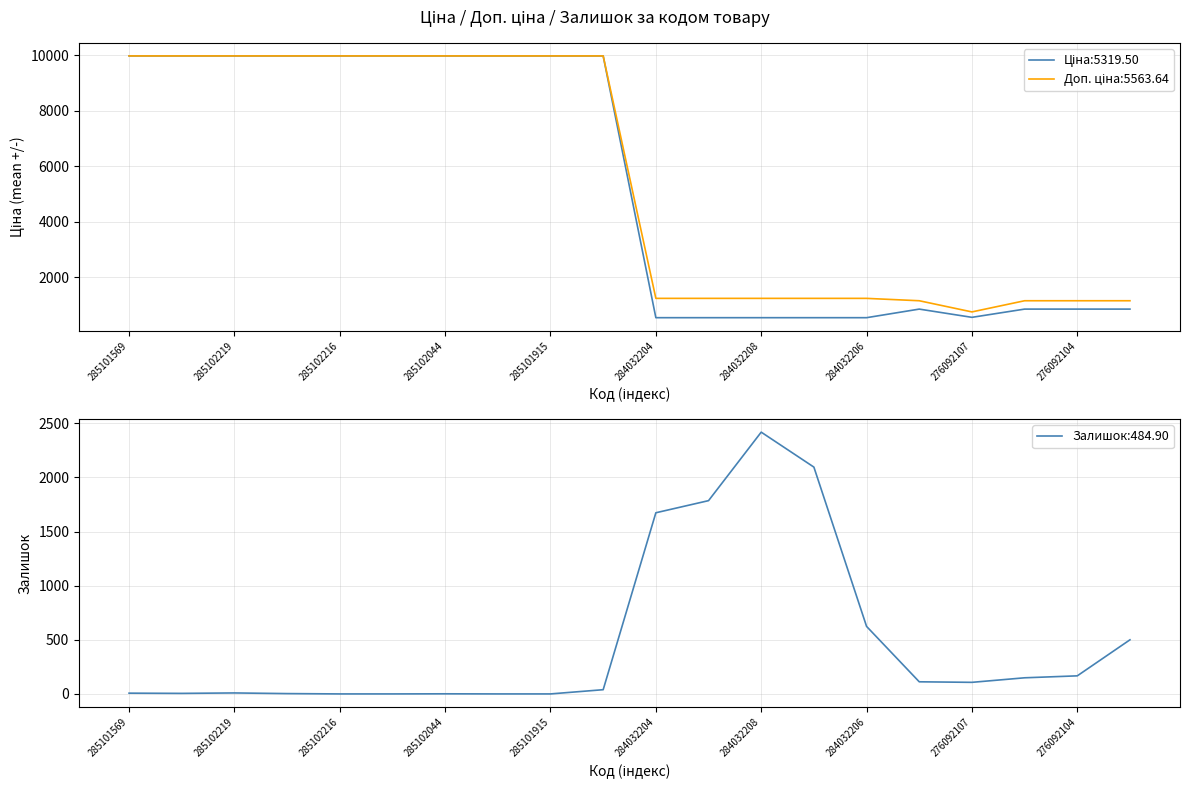

Is the value of Ціна at 276092107 greater than the value of Доп. ціна at 276092107?

No